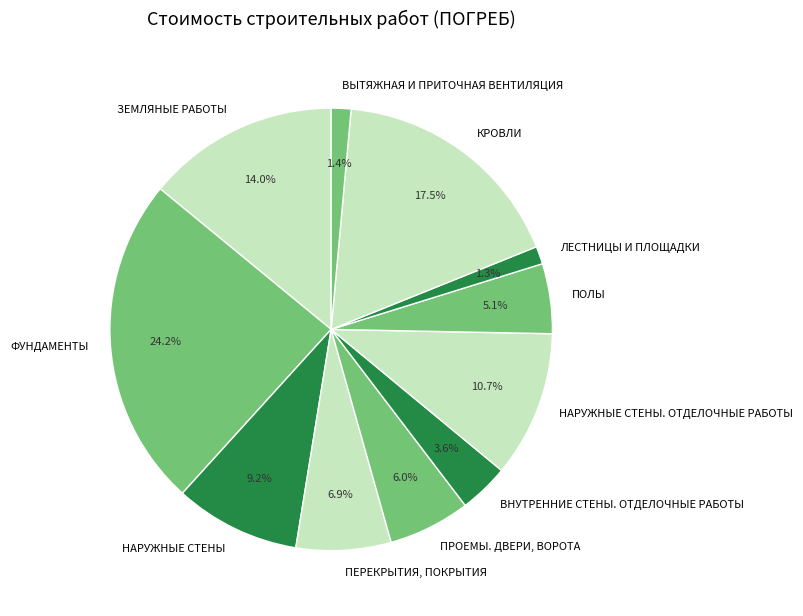

What is the largest slice in the pie chart?

ФУНДАМЕНТЫ